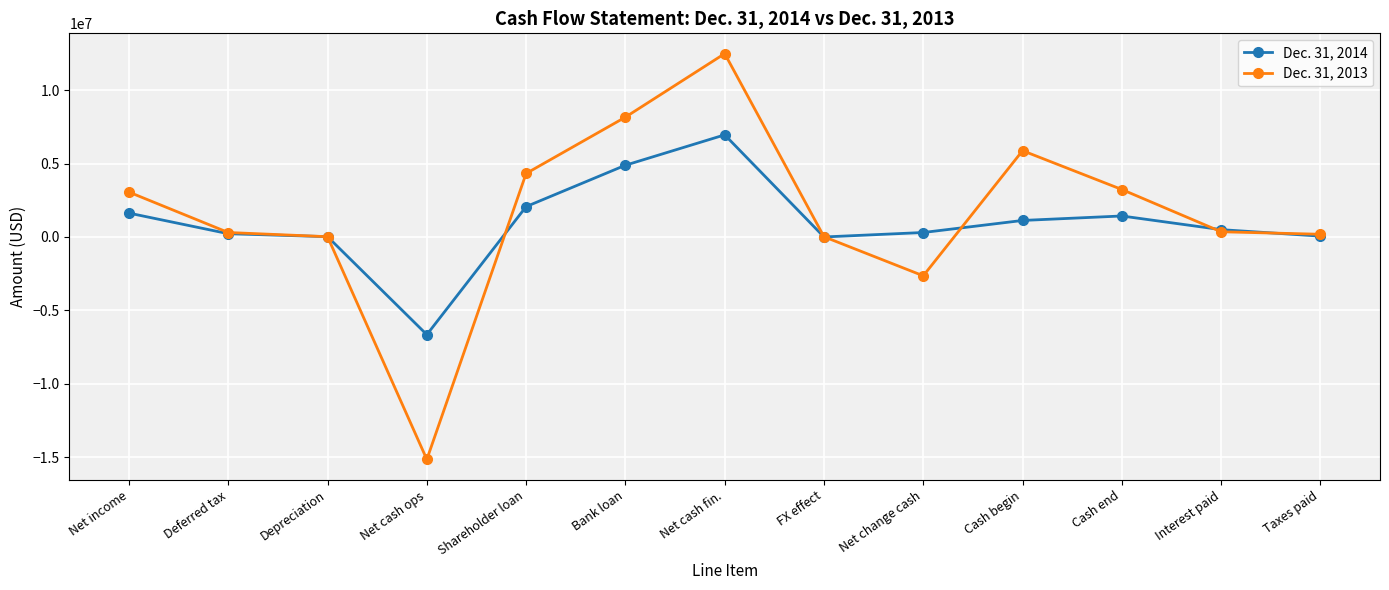

Which series has the widest spread of values?

Dec. 31, 2013